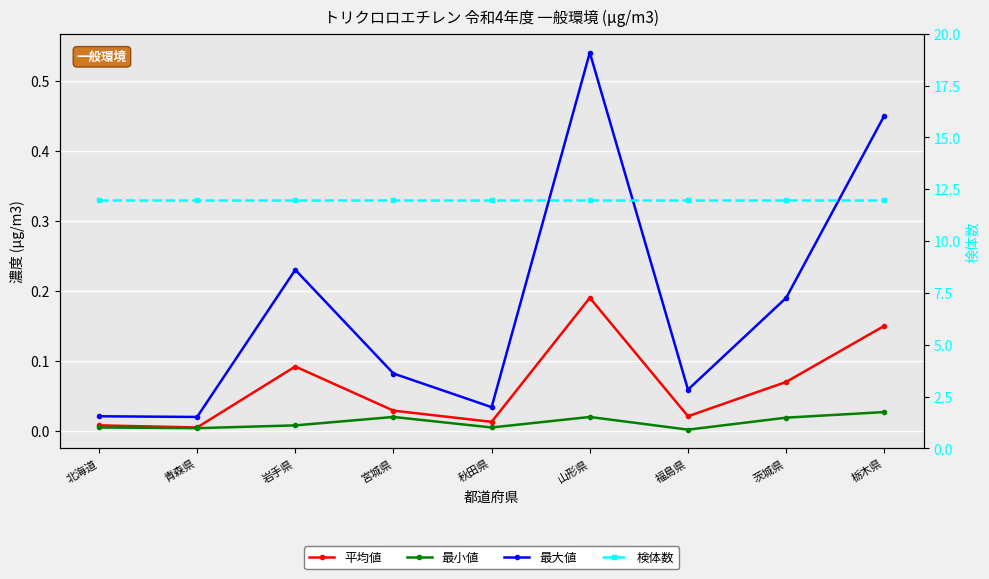

At how many categories does at least one series exceed 5?

9